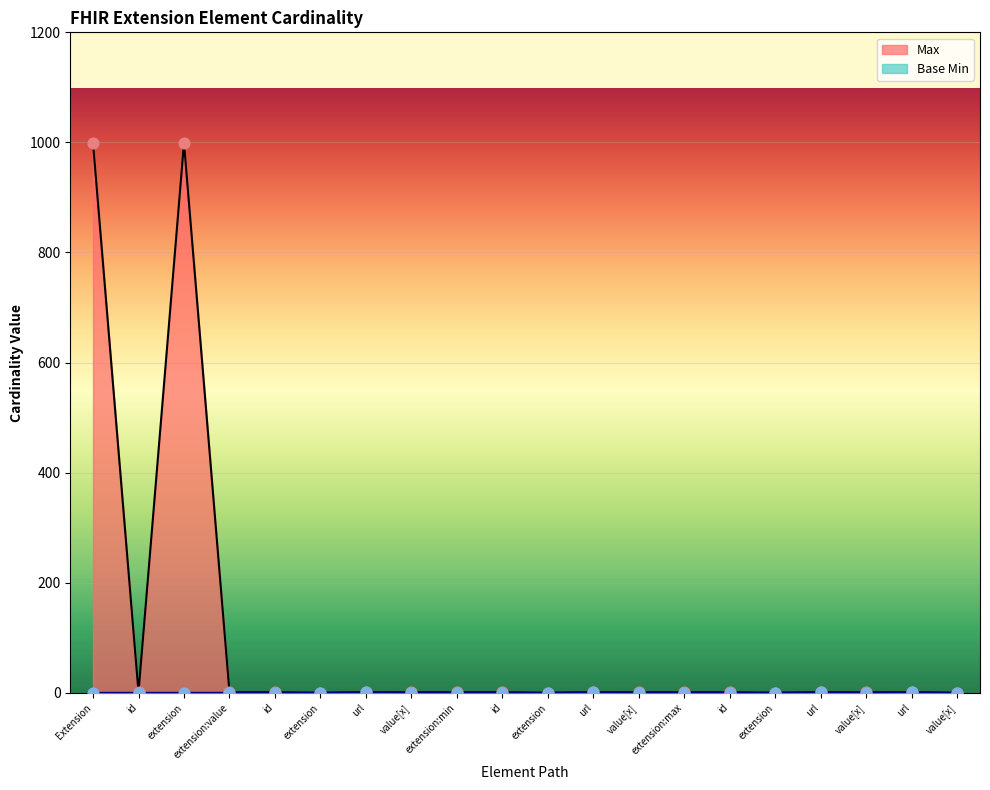

Is the value of Base Min at url greater than the value of Max at value[x]?

No